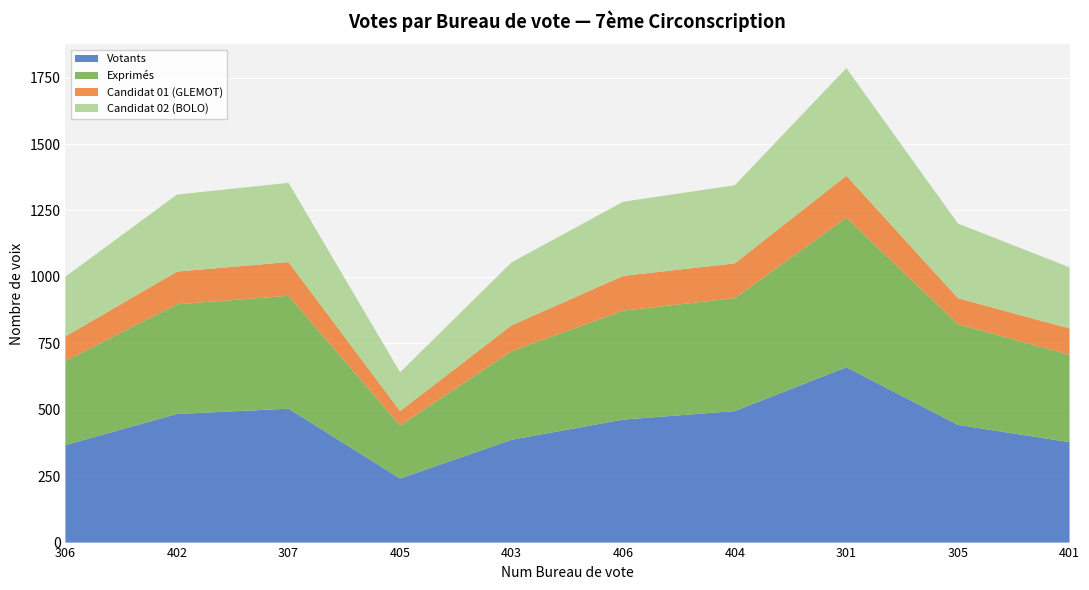

Reading left to right, what are all the values shown in this chart?

Votants: 367	484	504	241	387	463	495	660	443	378
Exprimés: 317	413	425	200	334	410	425	563	379	329
Candidat 01 (GLEMOT): 92	123	127	54	97	131	131	158	98	99
Candidat 02 (BOLO): 225	290	298	146	237	279	294	405	281	230